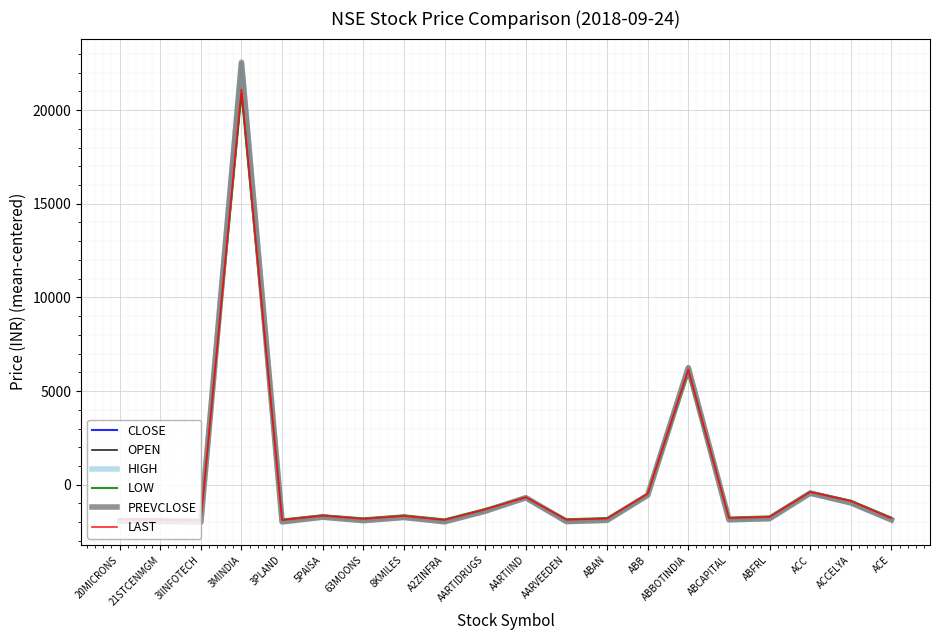

What is the total value across all series at 20MICRONS?

-11390.4